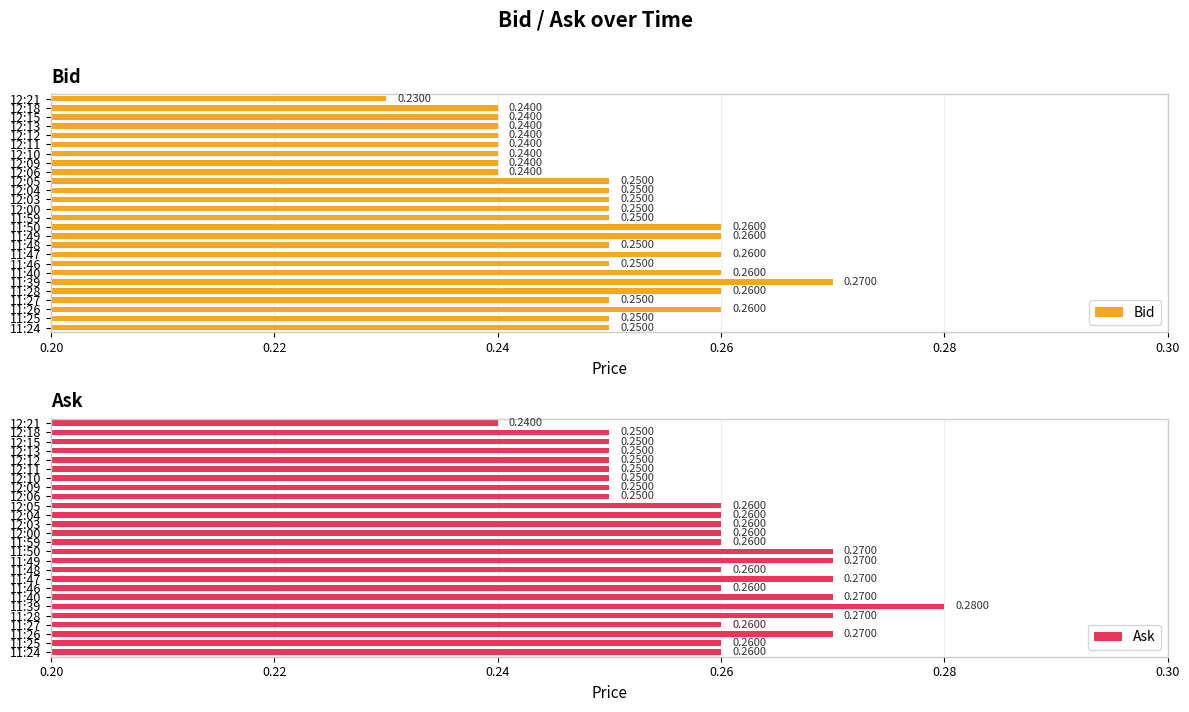

The value of Ask at 11:27 is 0.1. True or false?

False